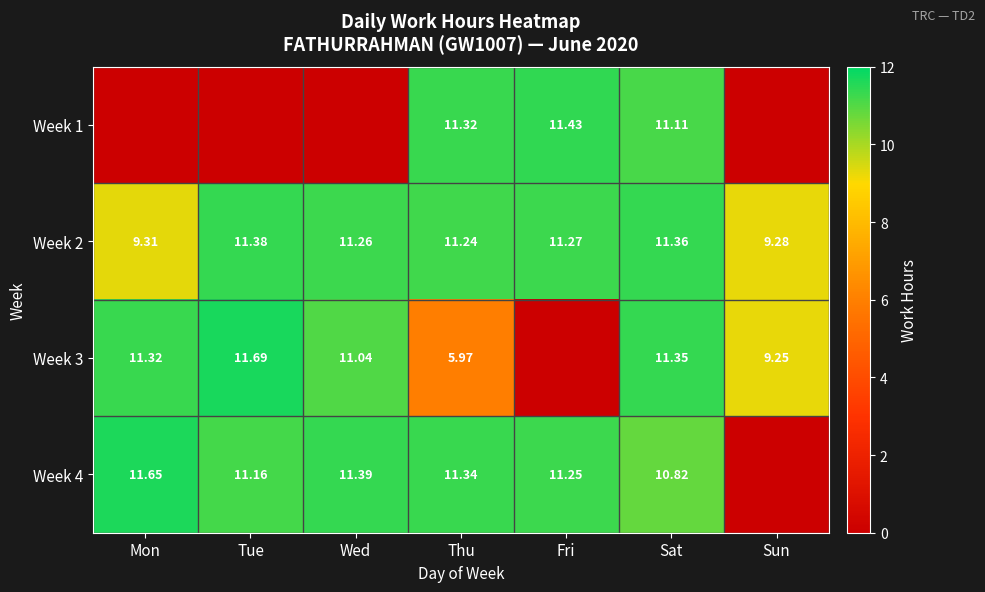

Is the value of Week 4 at Tue greater than the value of Week 3 at Wed?

Yes